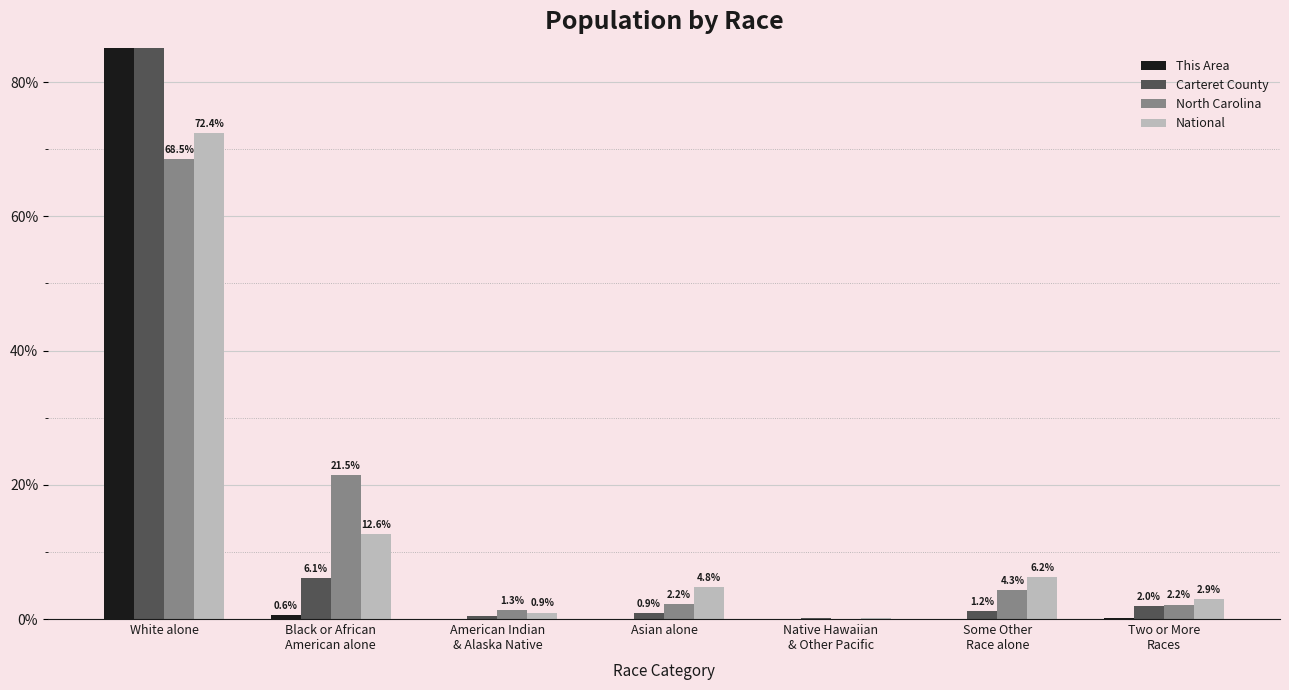

Is the value of This Area at White alone greater than the value of National at Native Hawaiian
& Other Pacific?

Yes